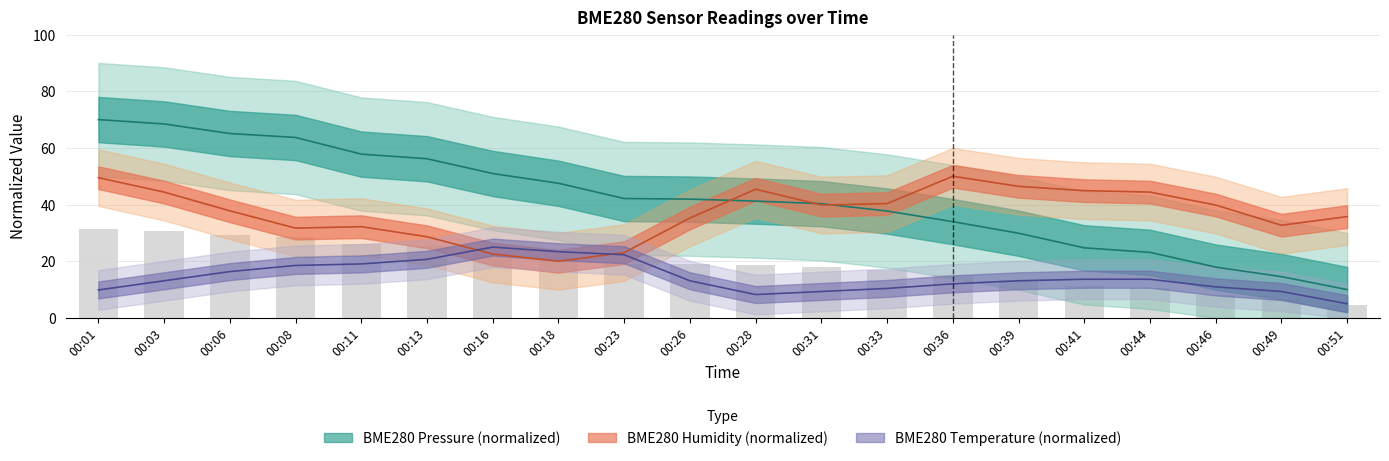

Reading left to right, list all the values displayed in this chart.

BME280_pressure: 00:01=70.0	00:03=68.5	00:06=65.1	00:08=63.7	00:11=57.8	00:13=56.2	00:16=51.0	00:18=47.5	00:23=42.1	00:26=41.9	00:28=41.2	00:31=40.3	00:33=37.7	00:36=34.0	00:39=29.9	00:41=24.7	00:44=23.1	00:46=17.9	00:49=14.6	00:51=10.0
BME280_temperature: 00:01=9.9	00:03=13.1	00:06=16.4	00:08=18.5	00:11=19.1	00:13=20.7	00:16=25.0	00:18=23.4	00:23=22.3	00:26=13.1	00:28=8.2	00:31=9.3	00:33=10.4	00:36=12.0	00:39=13.1	00:41=13.6	00:44=13.6	00:46=10.9	00:49=9.3	00:51=5.0
BME280_humidity: 00:01=49.5	00:03=44.4	00:06=37.8	00:08=31.7	00:11=32.2	00:13=28.6	00:16=22.5	00:18=20.0	00:23=23.1	00:26=35.3	00:28=45.4	00:31=39.8	00:33=40.3	00:36=50.0	00:39=46.4	00:41=44.9	00:44=44.4	00:46=39.8	00:49=32.7	00:51=35.8